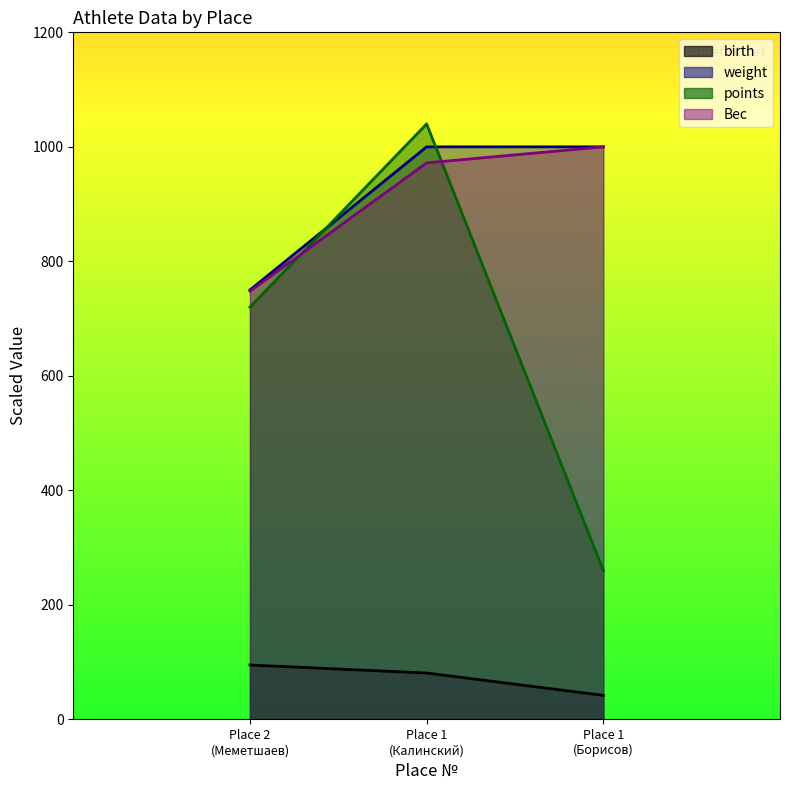

The value of Вес at Place 1 (Калинский) is 1380. True or false?

False